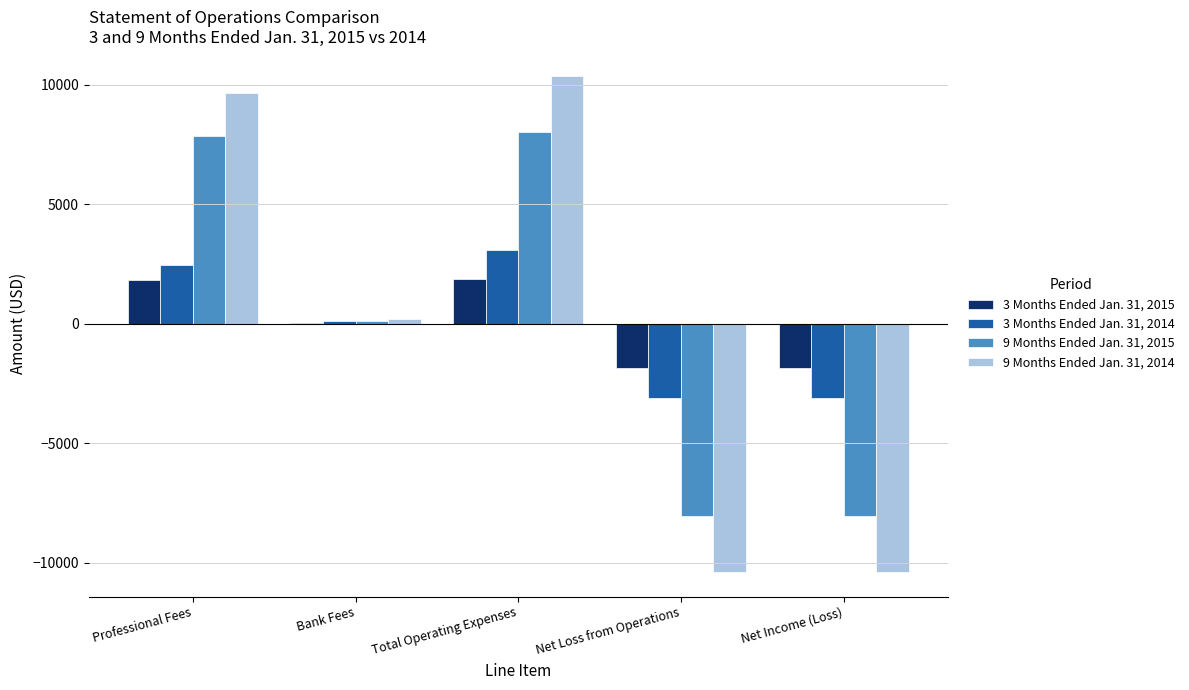

What is the maximum value for 3 Months Ended Jan. 31, 2014?

3091